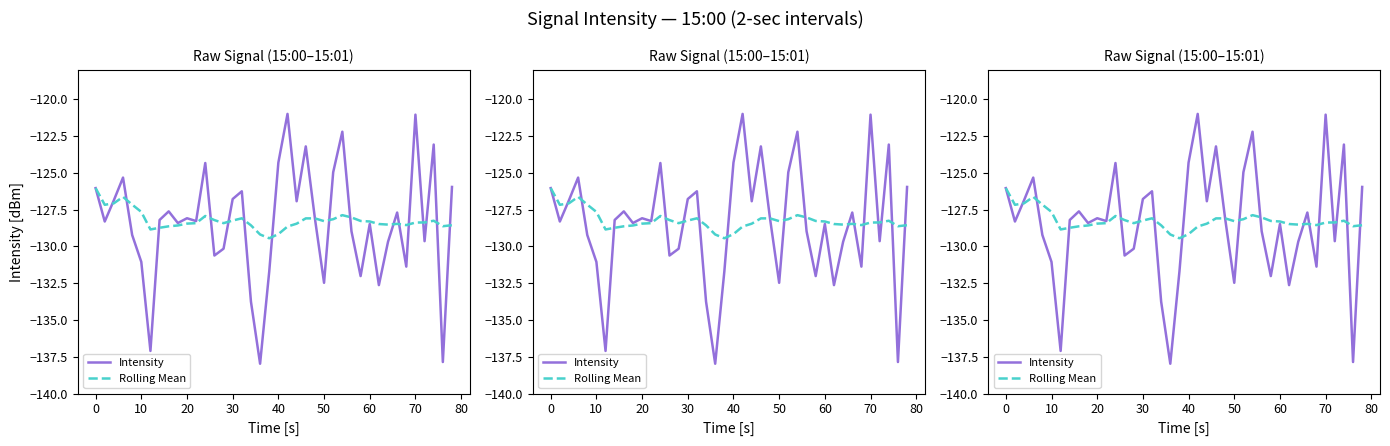

How many values in the Rolling Mean series are below -128?

32